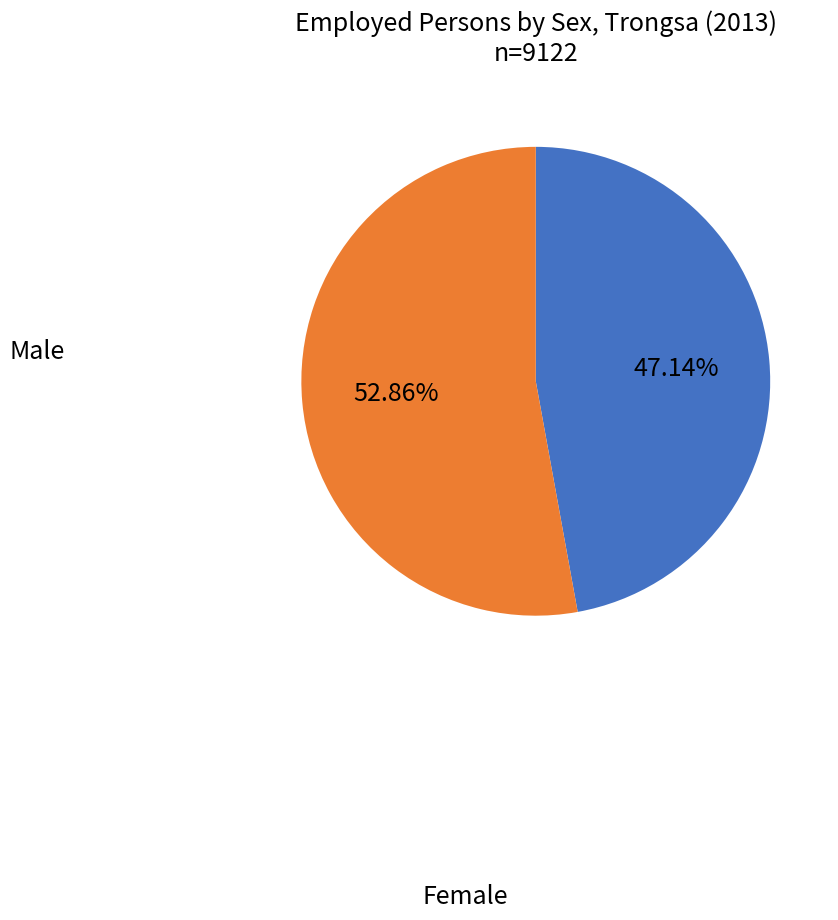

How many slices are in this pie chart?

2